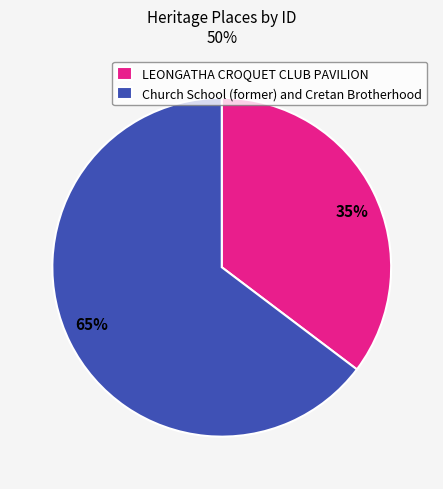

Which category has the biggest portion of the pie?

Church School (former) and Cretan Brotherhood